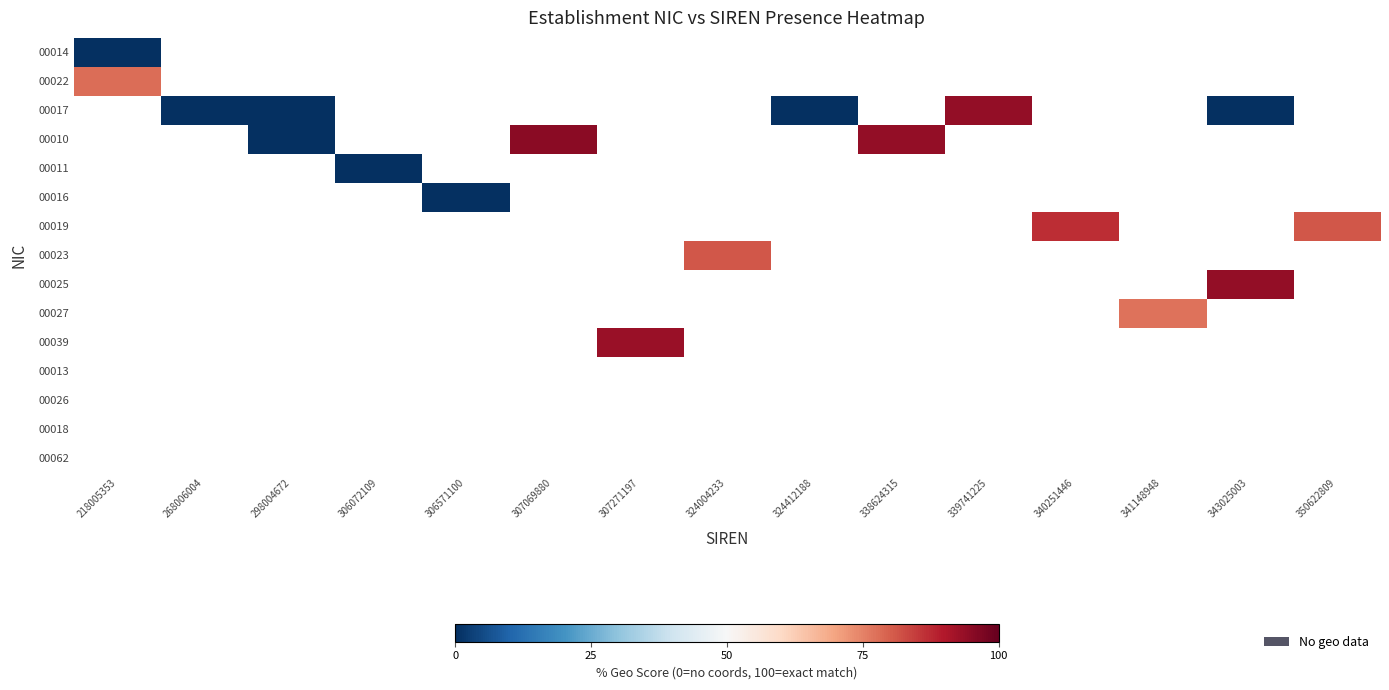

What is the total value across all series at 306072109?

700